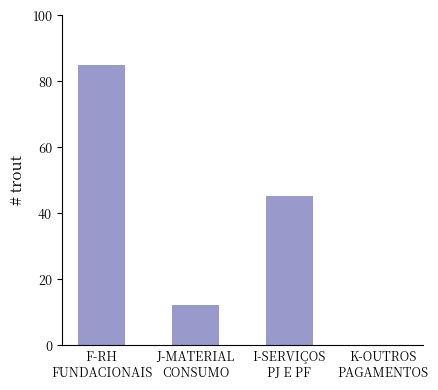

What is the maximum value shown in the chart?

85.0